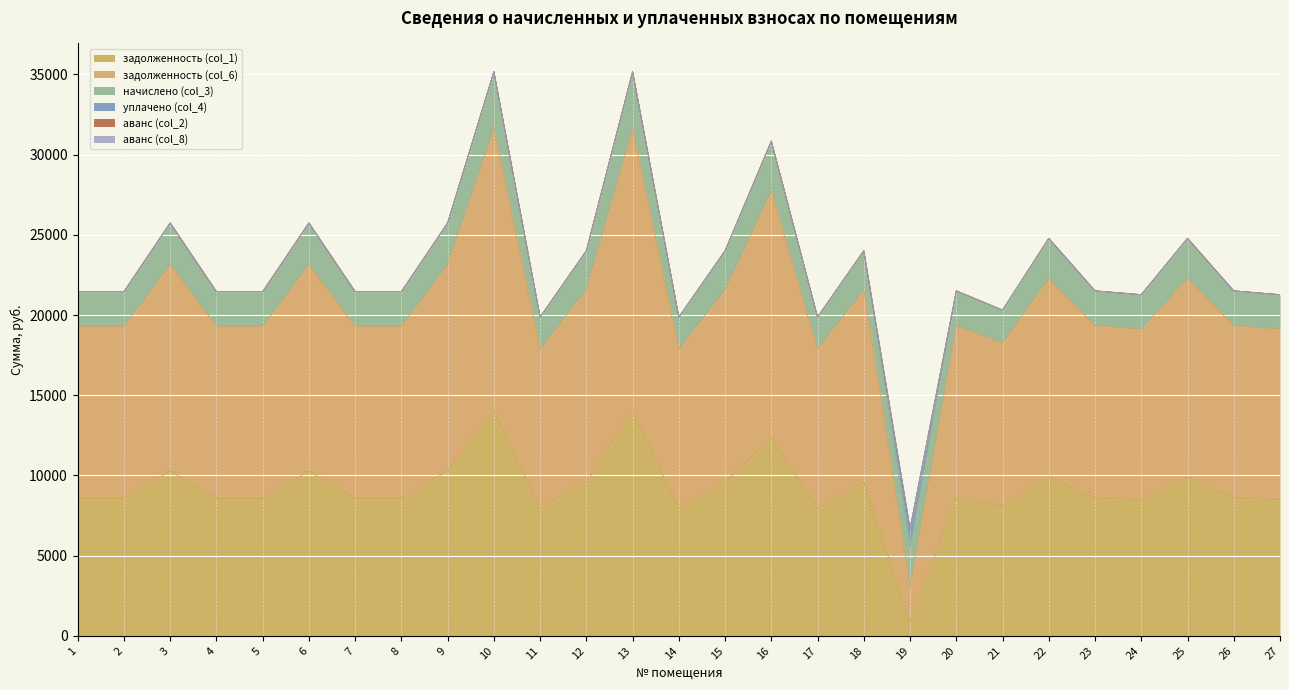

True or false: задолженность (col_6) has a value of 17790.3 at 12.

False